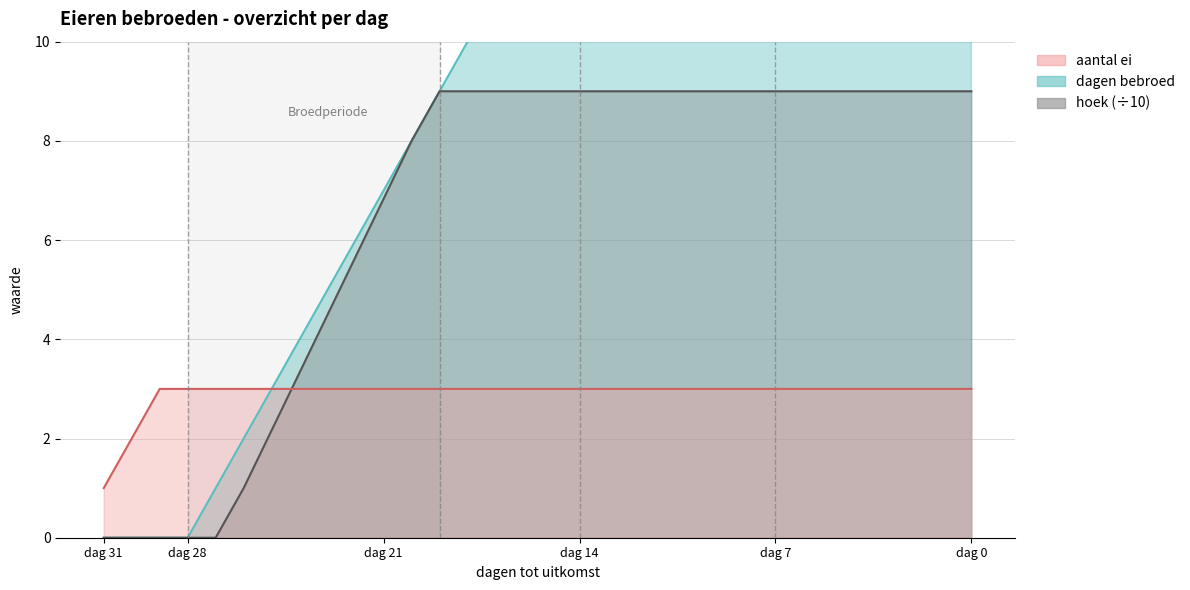

Is it true that aantal ei equals 3.0 at 20?

True